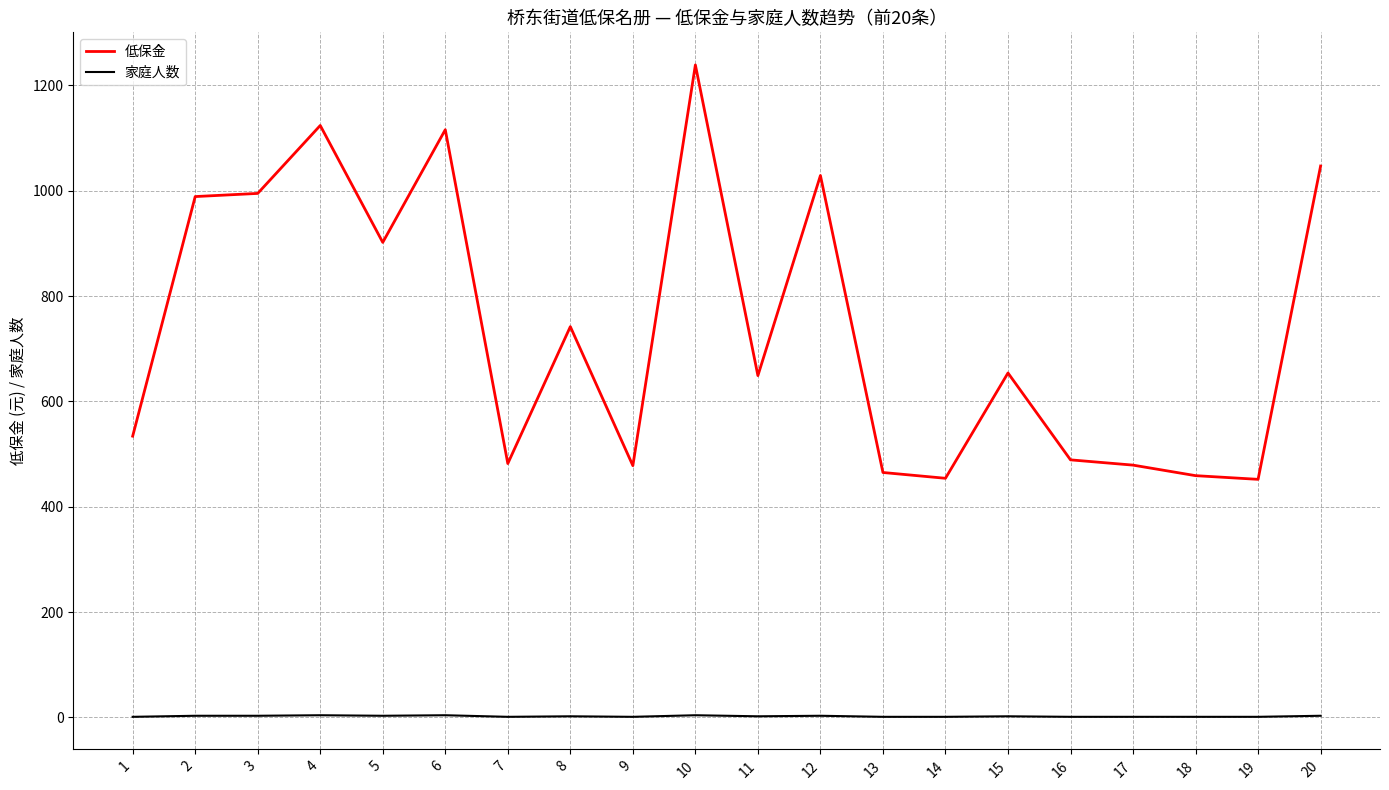

At 11, list the series in order from smallest to largest.

家庭人数, 低保金